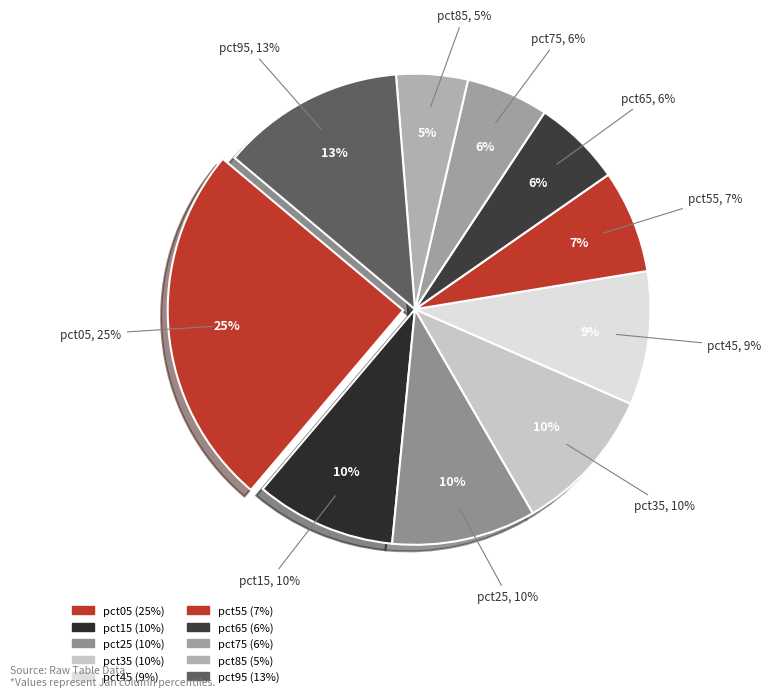

How many segments does this pie chart have?

10